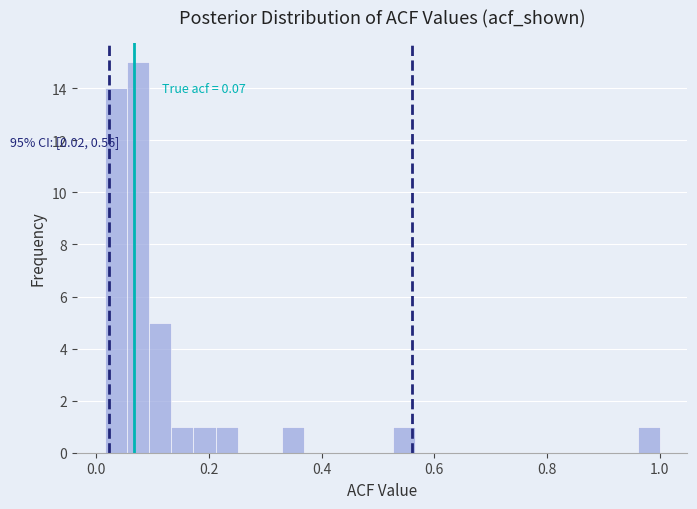

Around what value on the x-axis is the tallest bar? Give the approximate position of its centre, as read against the axis.

0.08